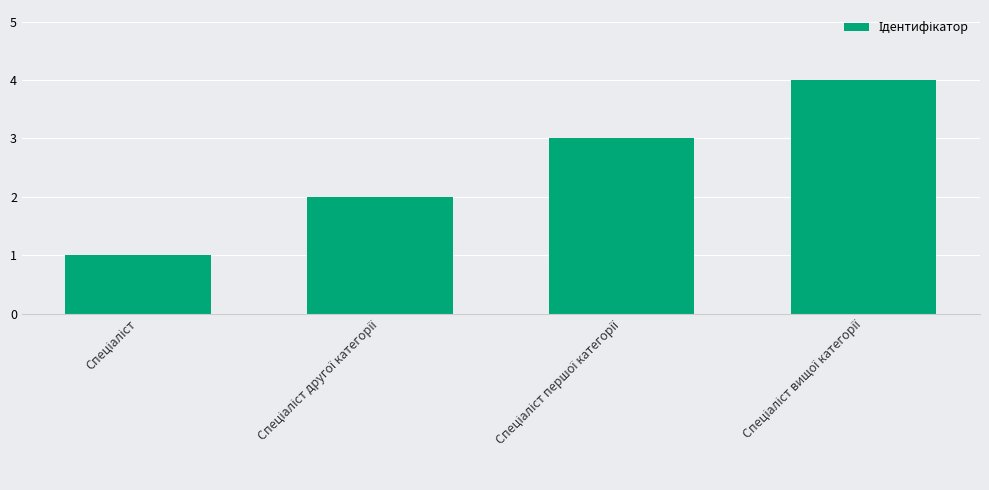

What is the greatest value displayed?

4